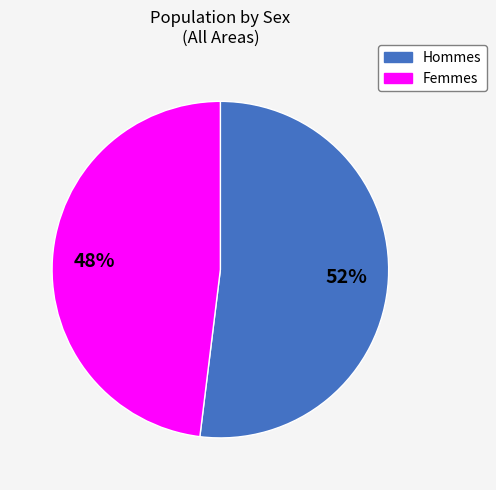

Is there any slice that represents more than half of the pie?

Yes